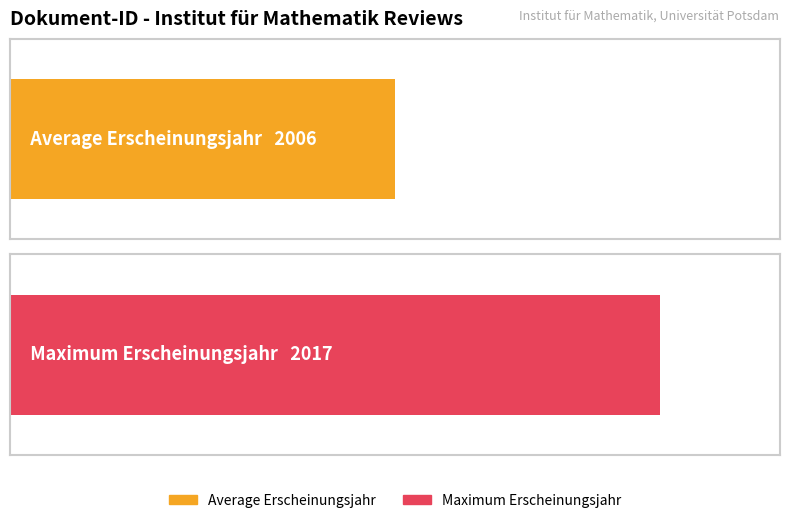

Does the chart contain any negative values?

No